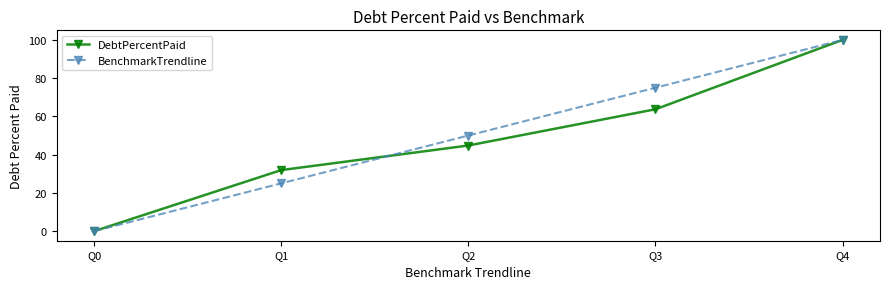

How many series are shown in this chart?

2